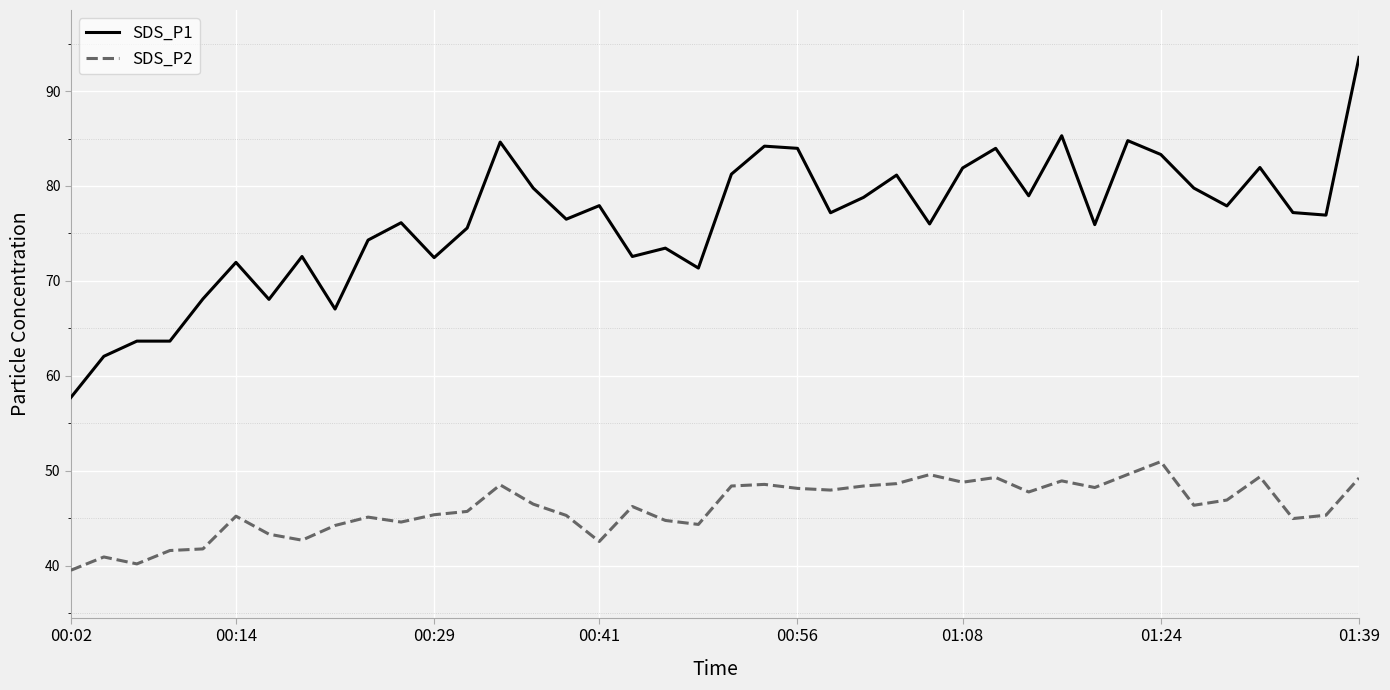

Rank the series by their average value, from lowest to highest.

SDS_P2, SDS_P1